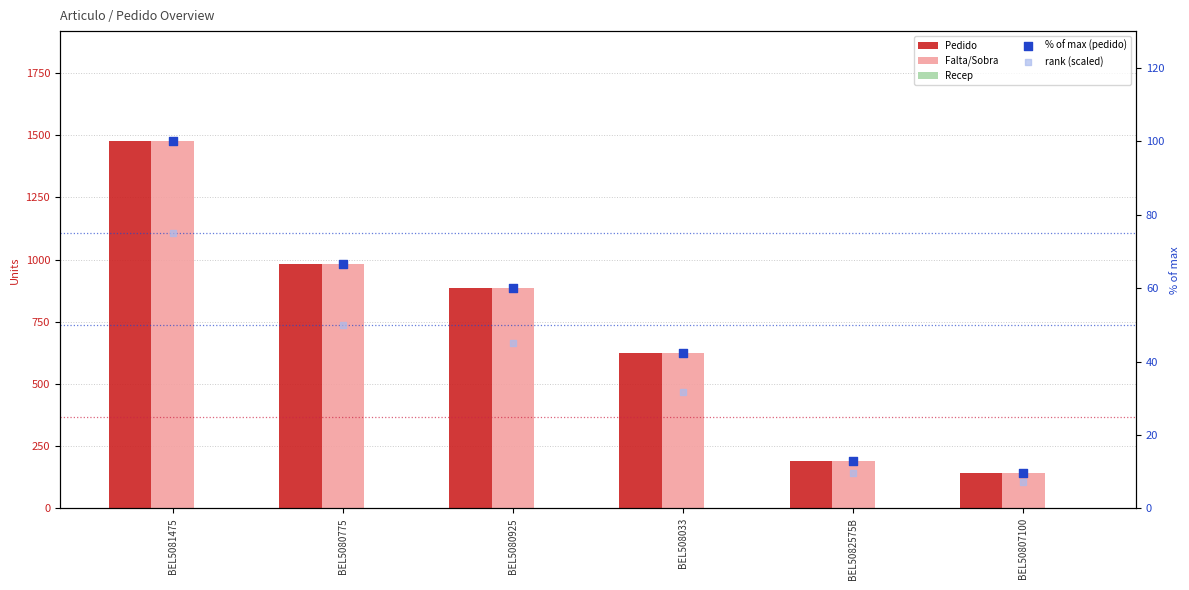

Which series reaches the maximum Y coordinate?

Pedido